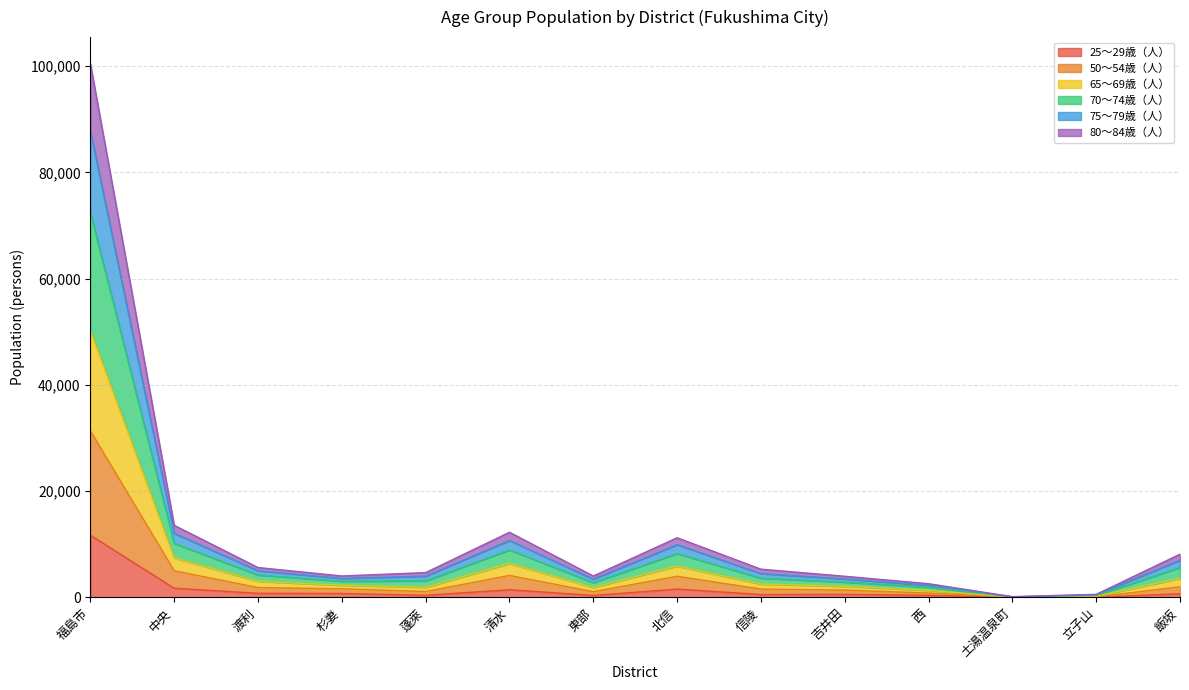

What is the label of the 2nd point from the right?

立子山